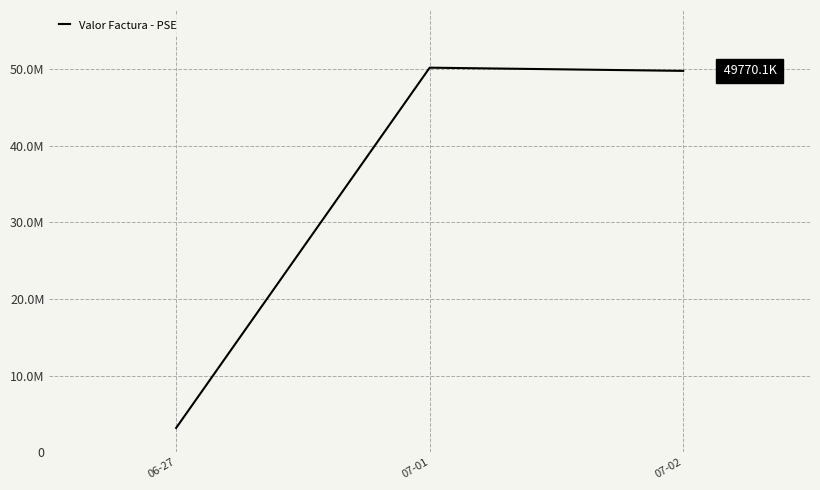

At which label does the data first exceed 49770098?

07-01